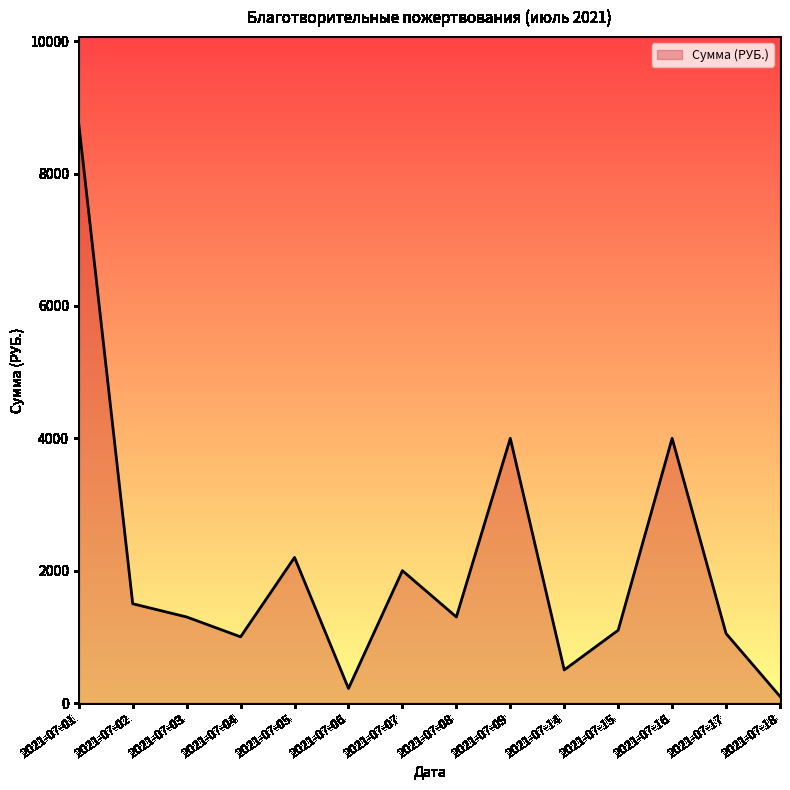

Approximately how many times larger is the value at 2021-07-17 compared to 2021-07-16?

0.3